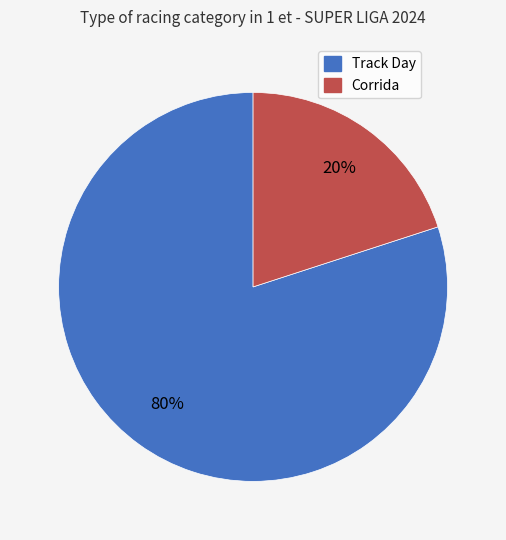

To the nearest percent, what portion does Track Day represent?

80%